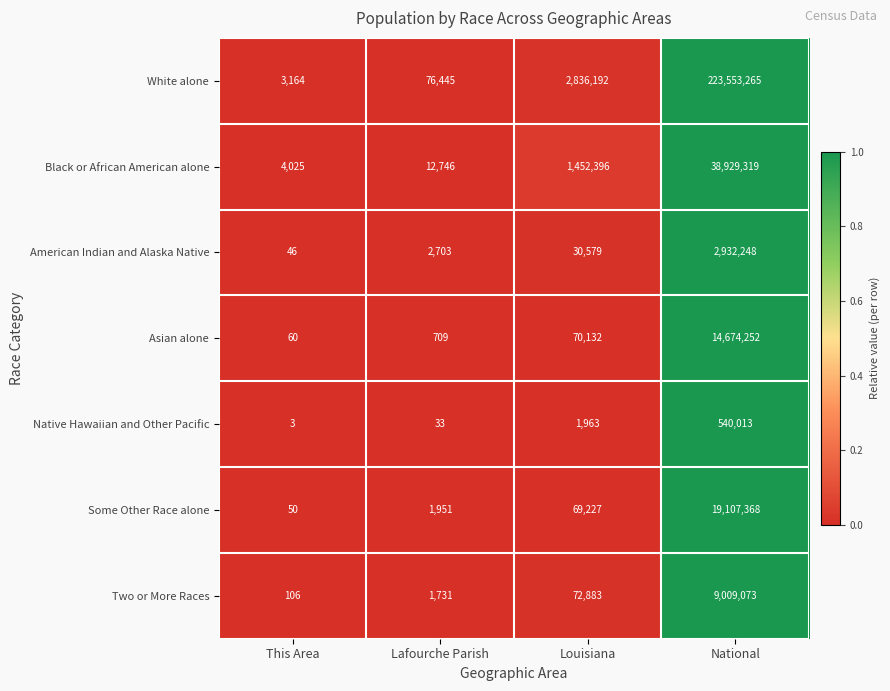

Reading left to right, extract all data points from this chart.

White alone: This Area=3164	Lafourche Parish=76445	Louisiana=2836192	National=223553265
Black or African American alone: This Area=4025	Lafourche Parish=12746	Louisiana=1452396	National=38929319
American Indian and Alaska Native: This Area=46	Lafourche Parish=2703	Louisiana=30579	National=2932248
Asian alone: This Area=60	Lafourche Parish=709	Louisiana=70132	National=14674252
Native Hawaiian and Other Pacific: This Area=3	Lafourche Parish=33	Louisiana=1963	National=540013
Some Other Race alone: This Area=50	Lafourche Parish=1951	Louisiana=69227	National=19107368
Two or More Races: This Area=106	Lafourche Parish=1731	Louisiana=72883	National=9009073